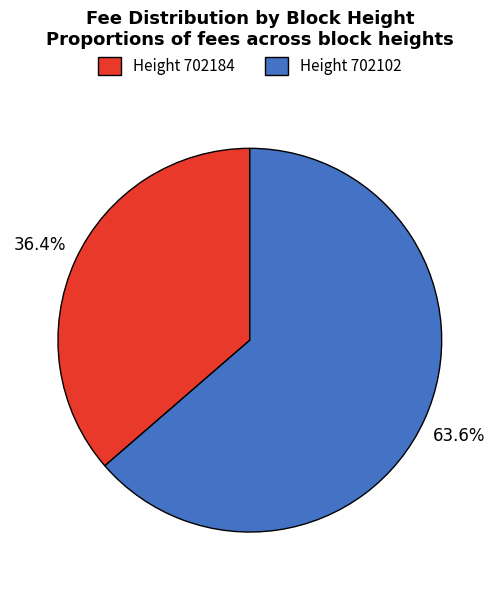

Rank the categories by value from lowest to highest.

Height 702184, Height 702102